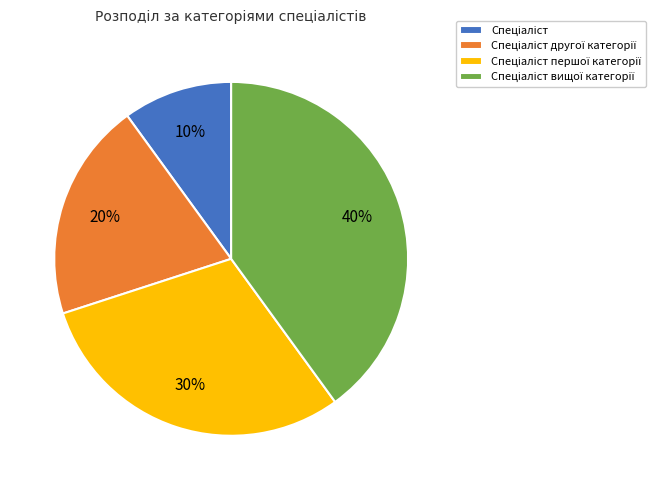

Count the number of slices in the pie.

4